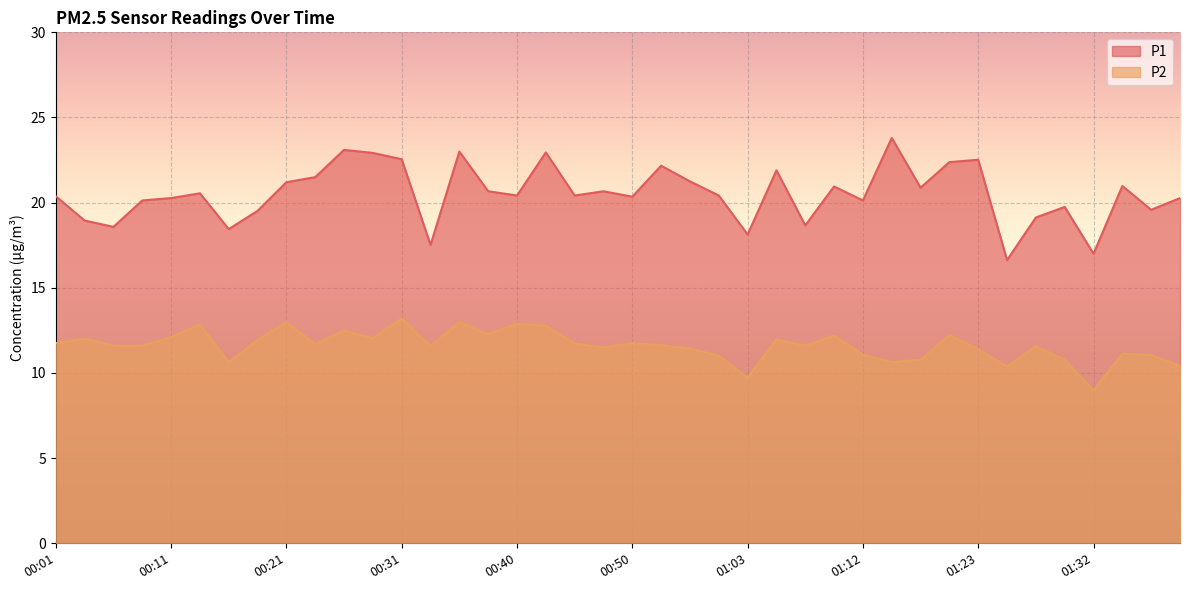

What is the difference between the P2 values at 01:05 and 00:28?

0.1